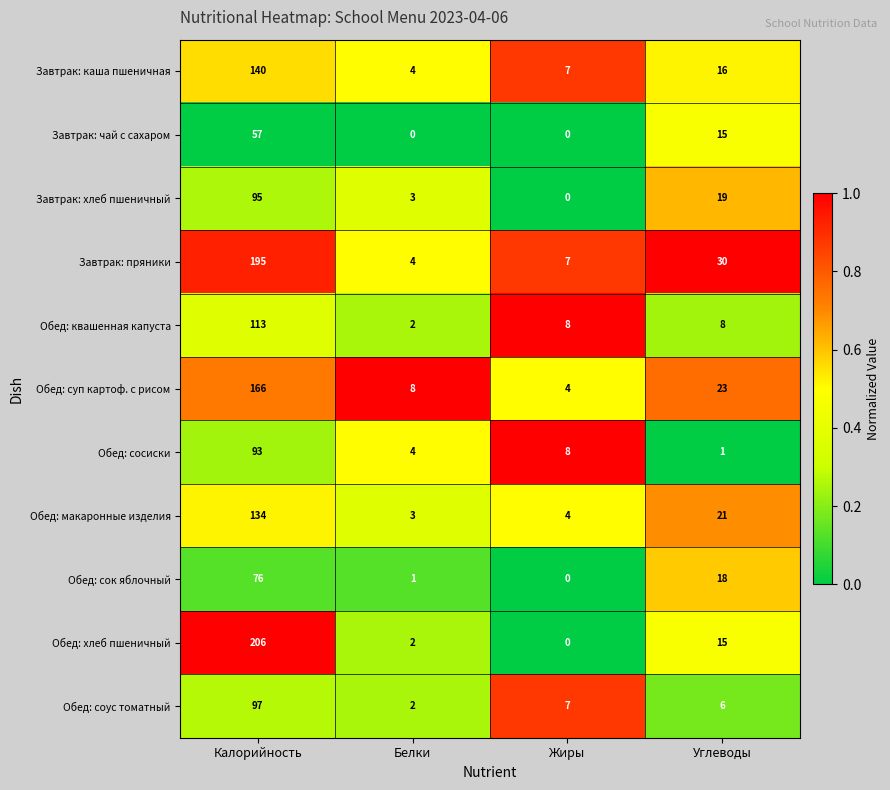

The Завтрак: пряники series shows 10 at Жиры. True or false?

False